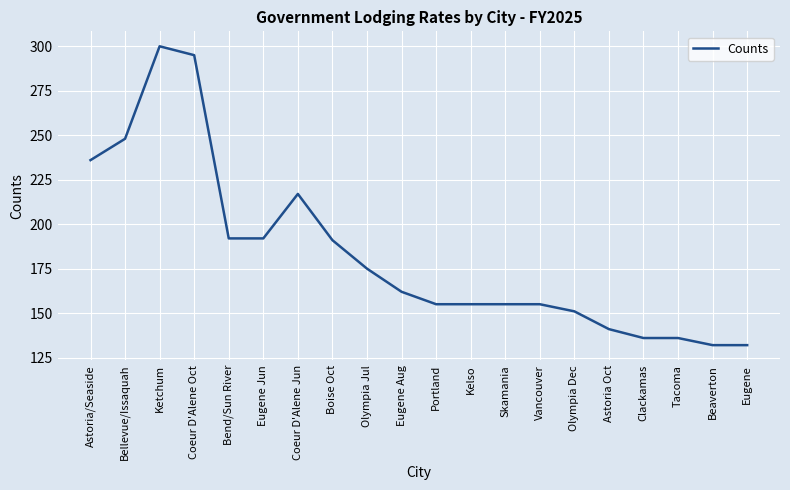

The chart shows a value of 89 at Ketchum. True or false?

False